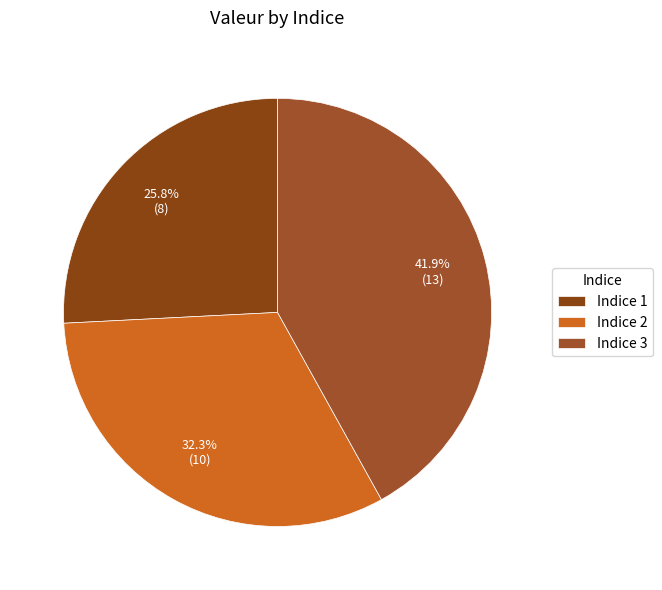

Is there any slice that represents more than half of the pie?

No